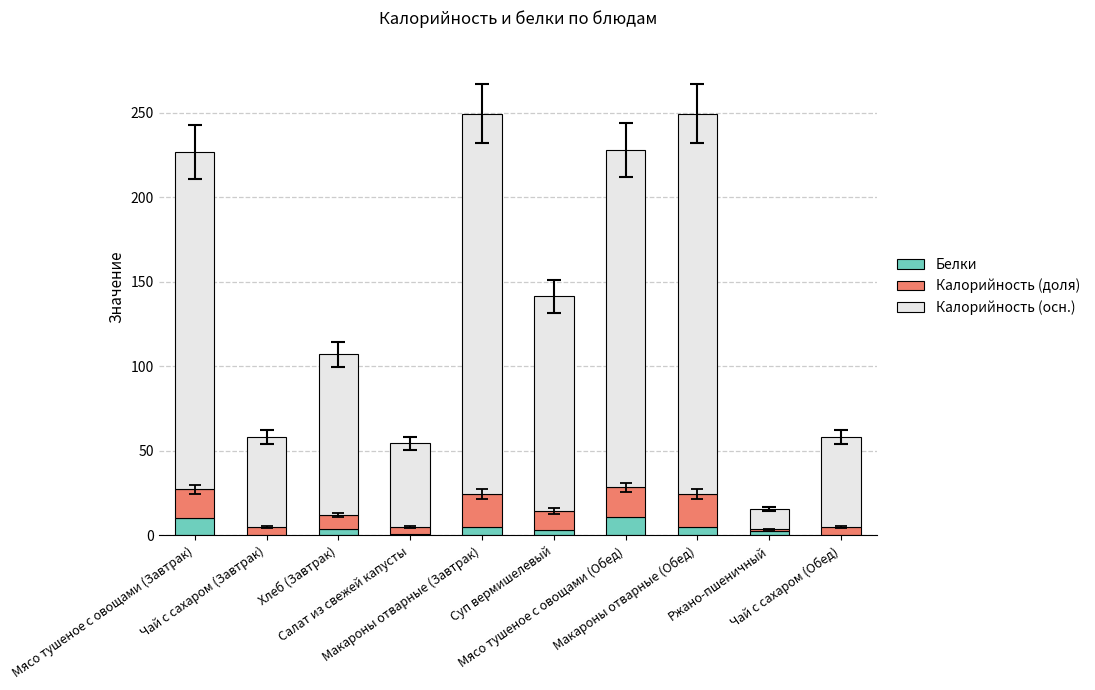

What is the sum of all Белки values?

42.1